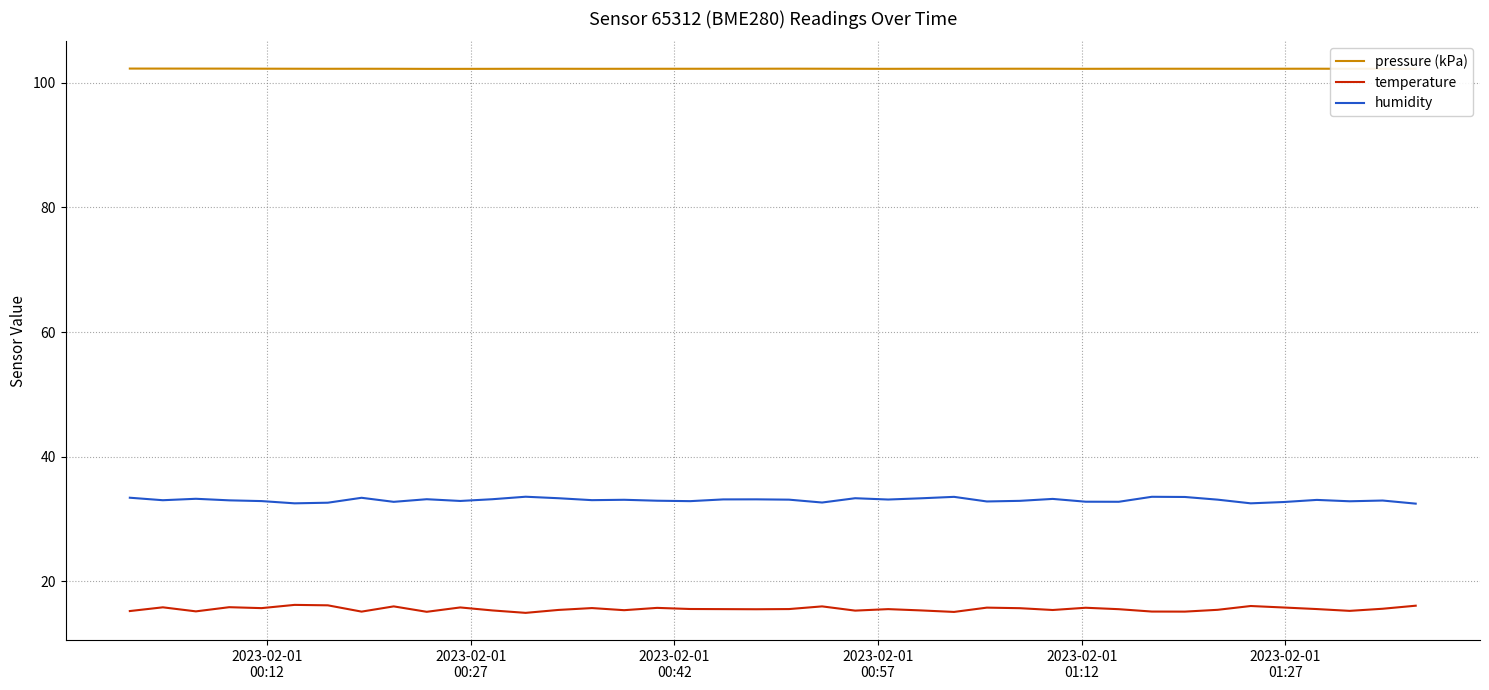

True or false: humidity and temperature intersect in this chart.

False